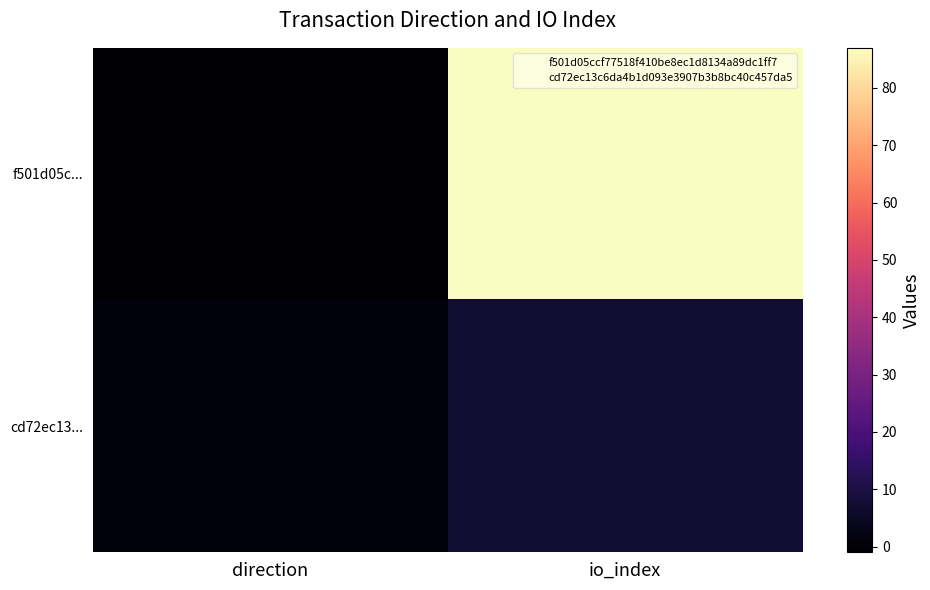

Reading left to right, list all the values displayed in this chart.

f501d05c...: direction=-1	io_index=87
cd72ec13...: direction=1	io_index=7